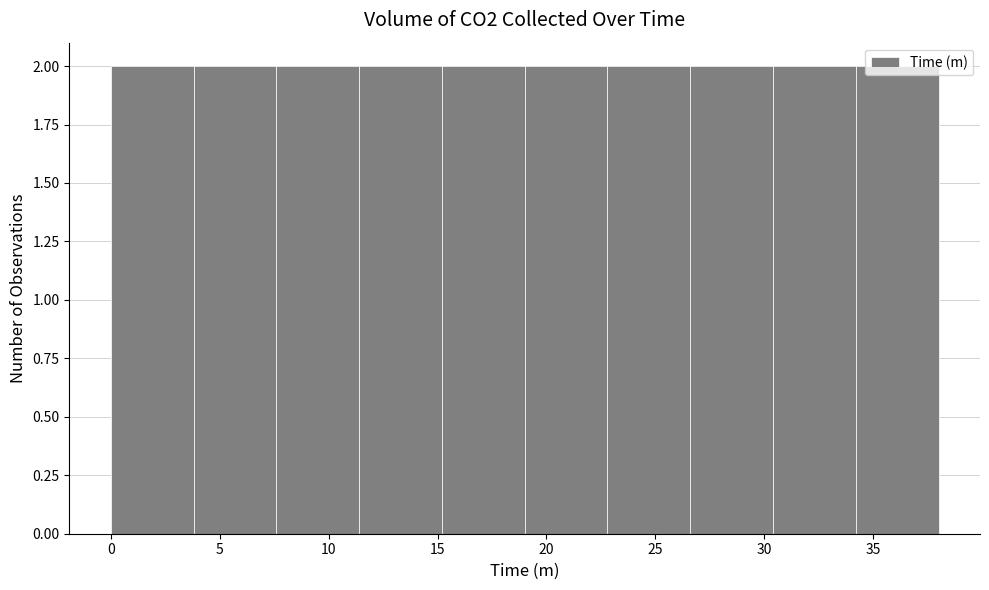

What is the height of the bar covering 7.6 to 11.4 on the x-axis? Neither the bar edges nor the heights are printed on the chart, so give them approximately, as read against the axes.

2